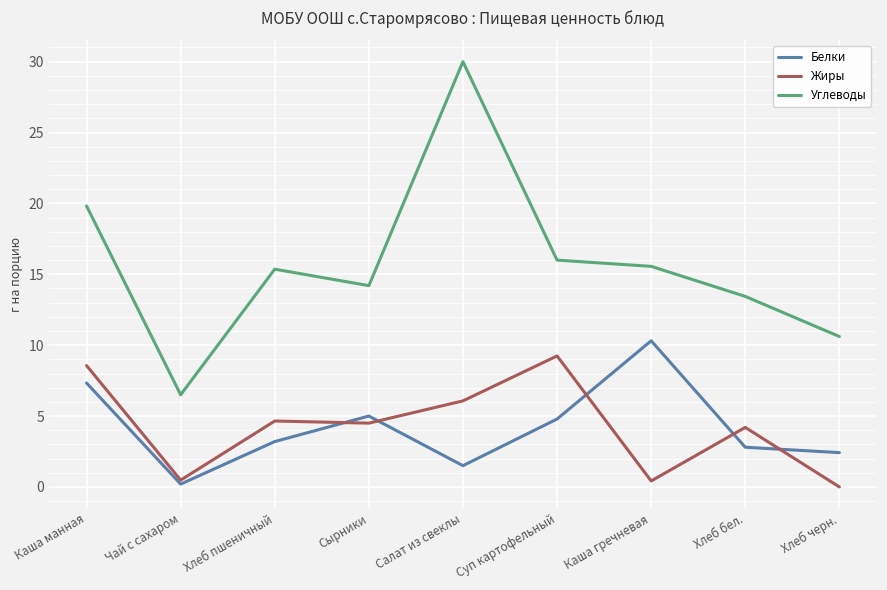

True or false: Углеводы and Жиры cross at least once.

False